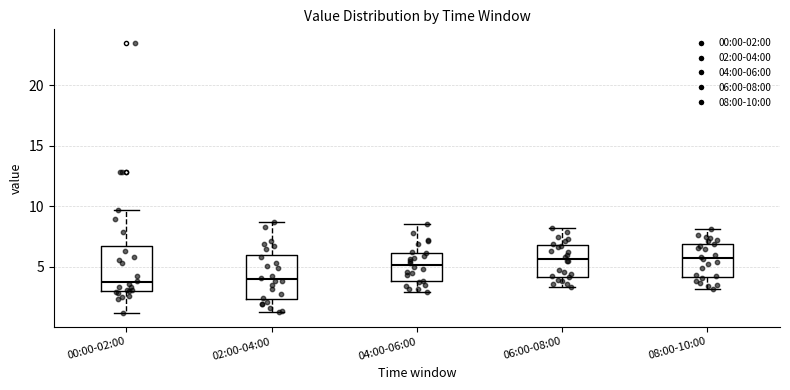

Reading left to right, read every box against the y-axis: the position of its median line, the range the box covers, and the ends of its whiskers. The values are not printed on the chart, so give them approximately, as read against the axis.

00:00-02:00: median 3.5, box 3.0 to 6.5, whiskers 1.0 to 9.5
02:00-04:00: median 4.0, box 2.5 to 6.0, whiskers 1.5 to 8.5
04:00-06:00: median 5.0, box 4.0 to 6.0, whiskers 3.0 to 8.5
06:00-08:00: median 5.5, box 4.0 to 7.0, whiskers 3.5 to 8.0
08:00-10:00: median 5.5, box 4.0 to 7.0, whiskers 3.0 to 8.0